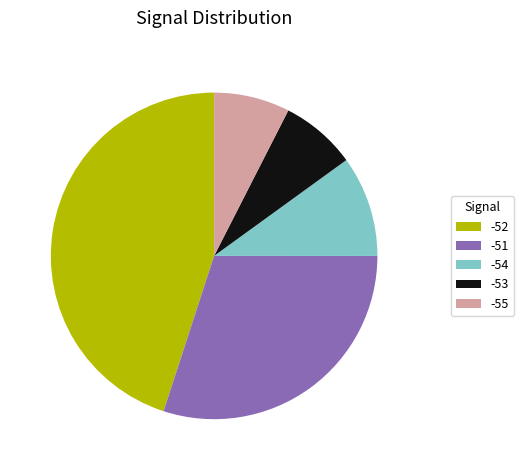

Approximately how many times larger is the value at -52 compared to -51?

1.5